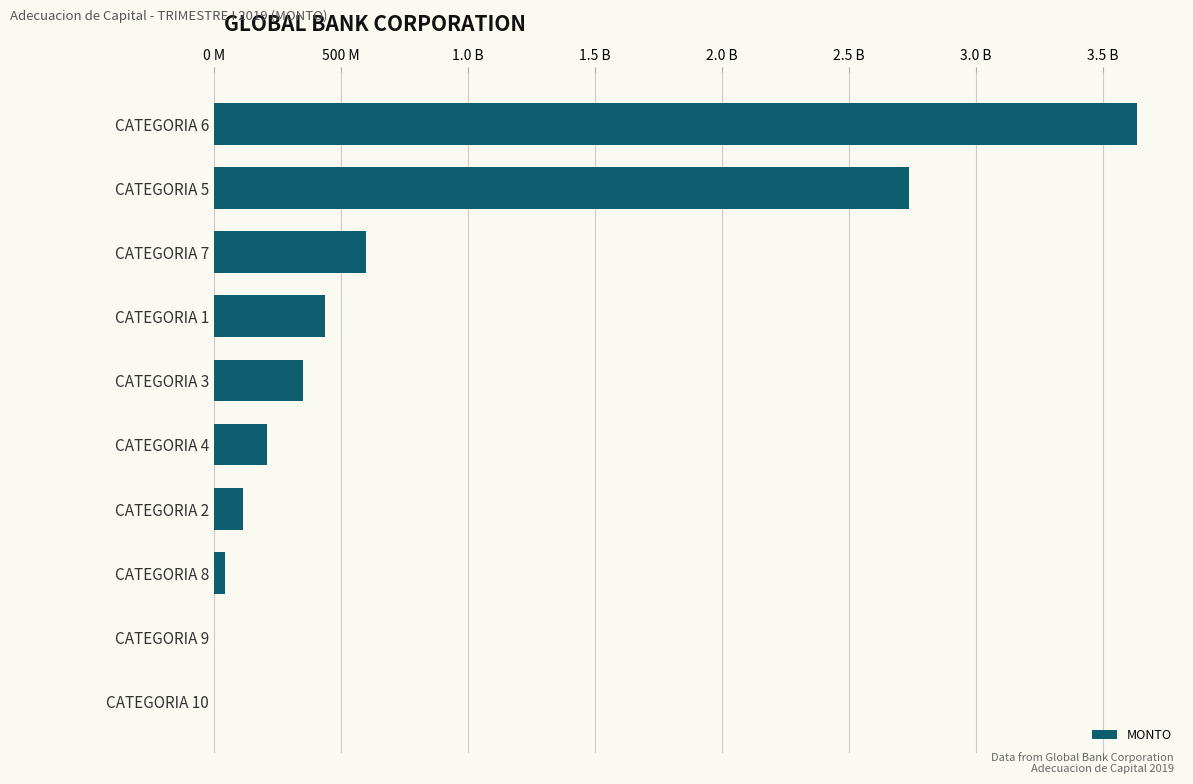

How many data points does each series have?

10